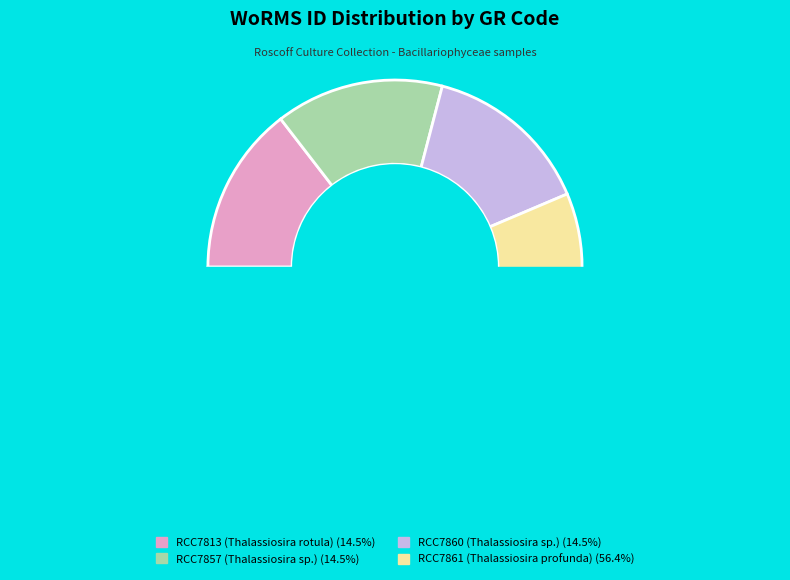

What percentage is the RCC7861 slice, to the nearest percent?

56%